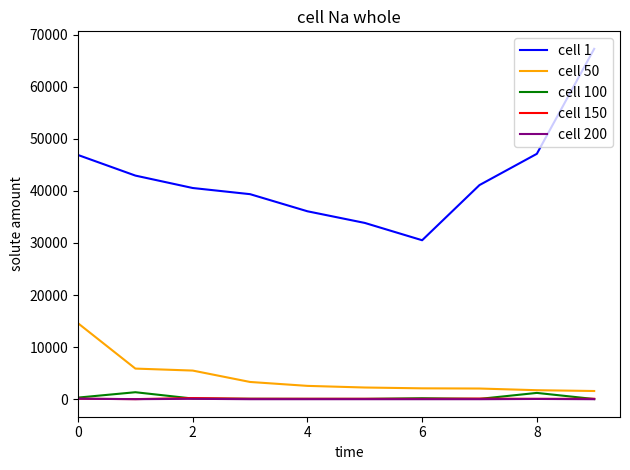

True or false: cell 1 and cell 50 intersect in this chart.

False